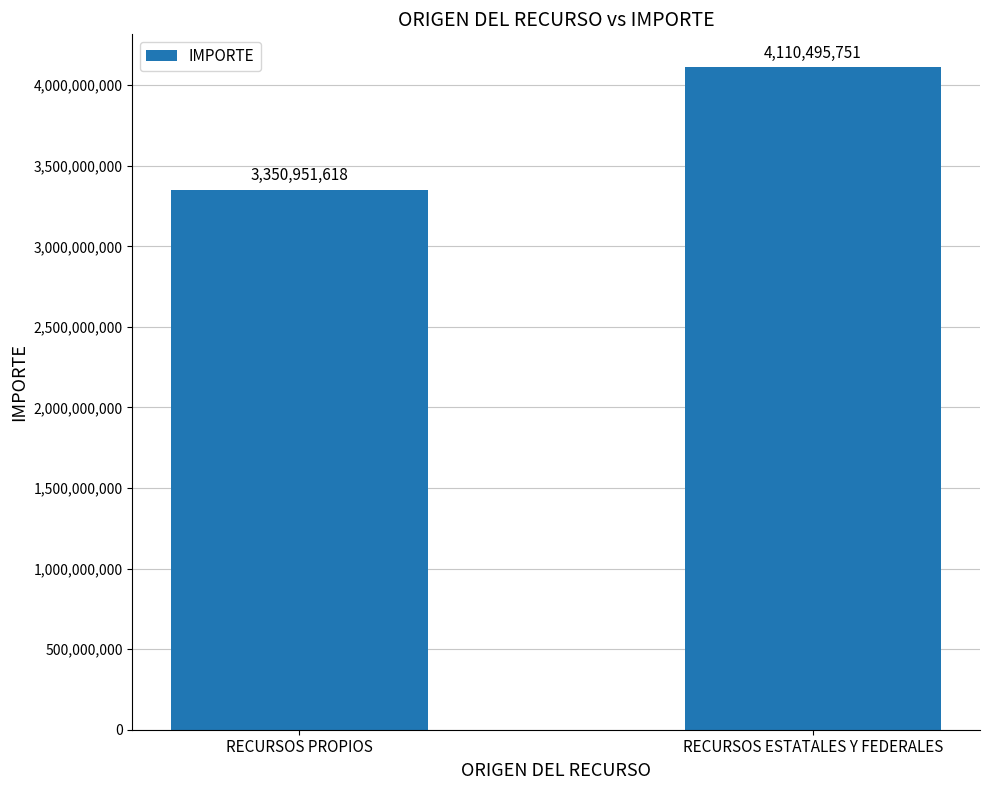

Which label corresponds to the largest value in the chart?

RECURSOS ESTATALES Y FEDERALES